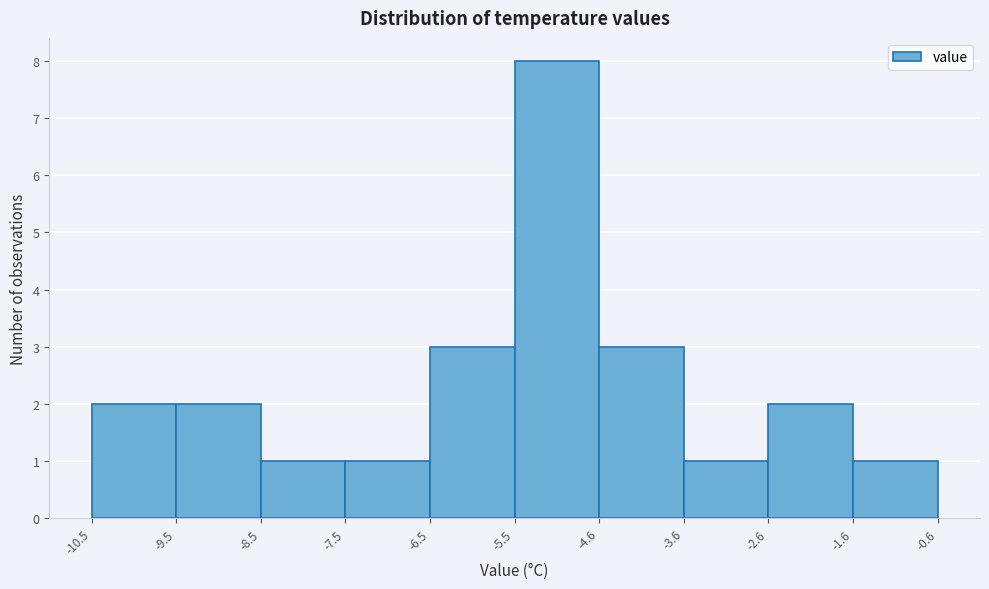

Over which range of the x-axis is the bar tallest?

-5.5 to -4.6